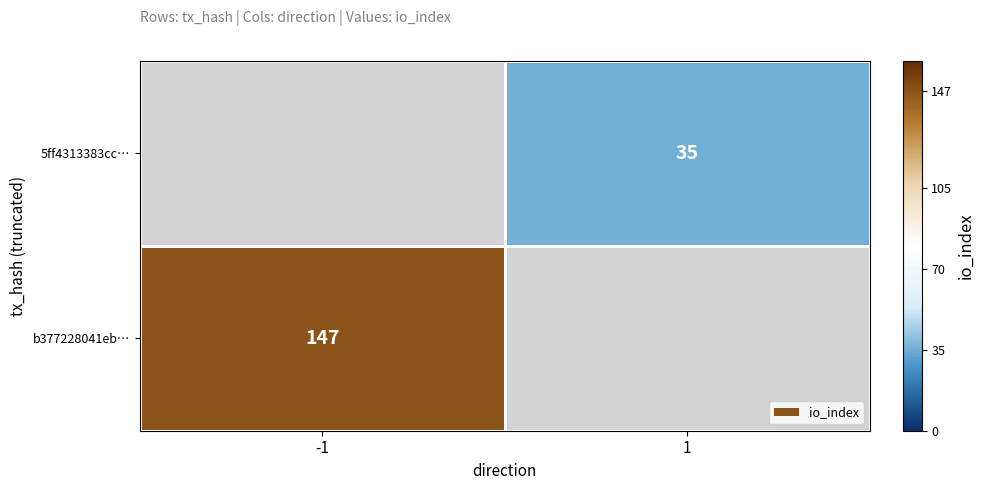

How many categories are shown in the chart?

2